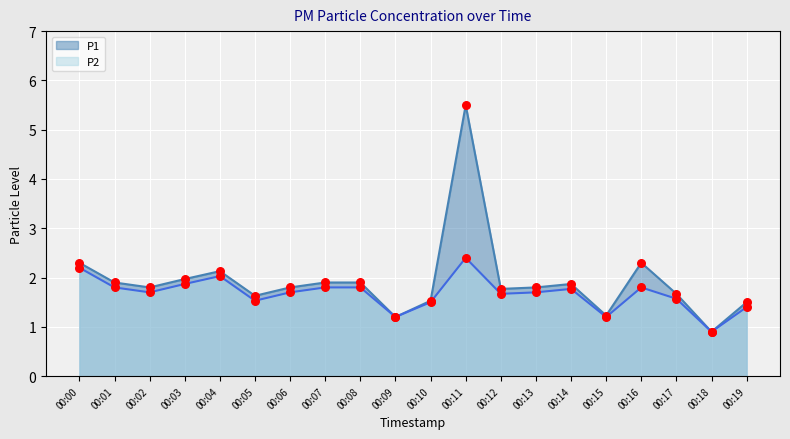

At which category is the sum across all series the highest?

00:11